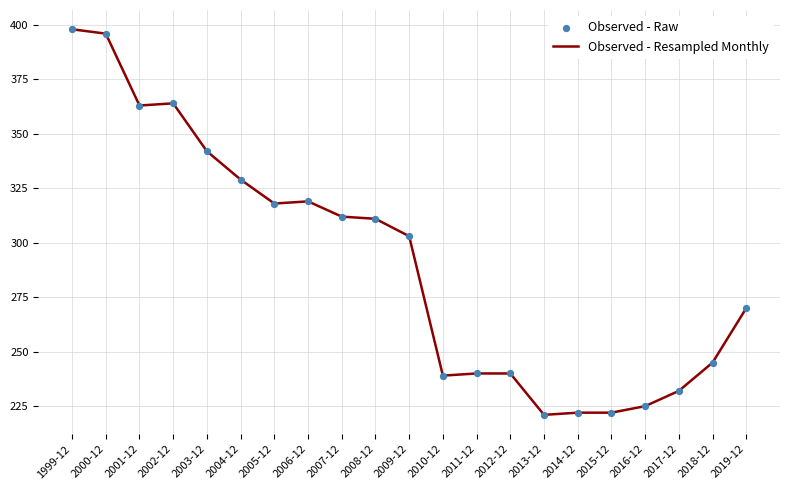

What is the ratio of the value at 2011-12 to the value at 2012-12?

1.0